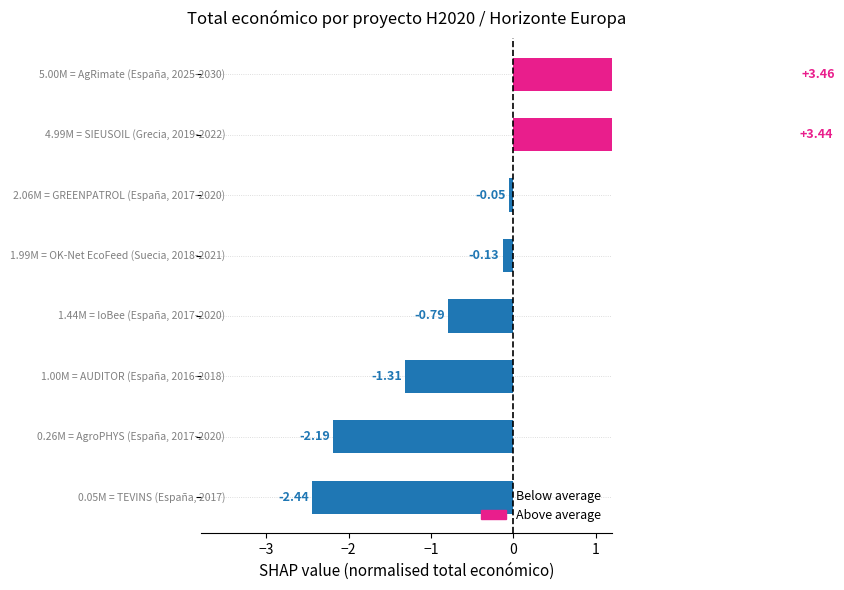

What is the minimum value shown in the chart?

-2.4